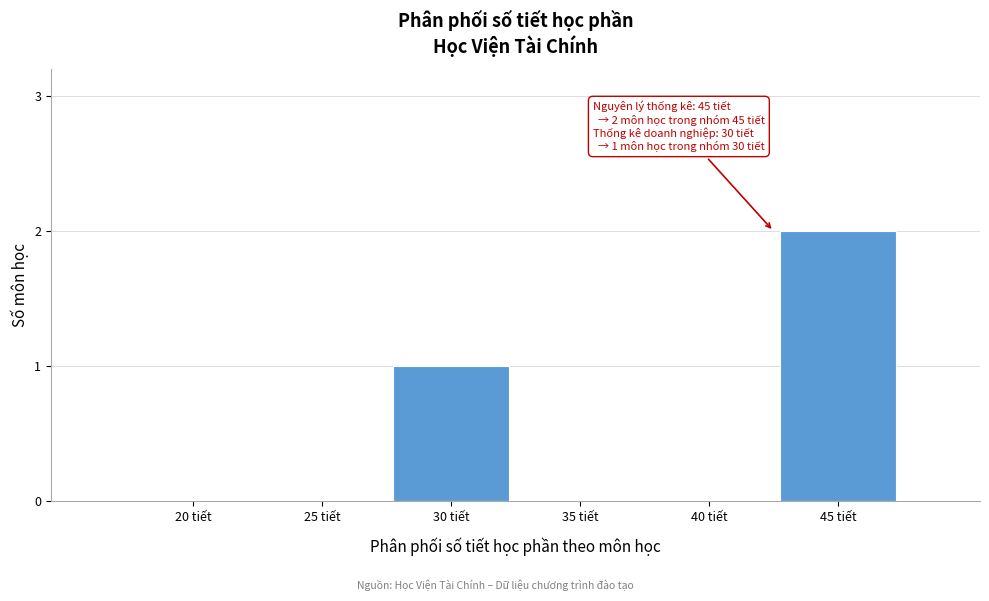

Reading right to left, transcribe all the data shown in this chart.

45 tiết=2	40 tiết=0	35 tiết=0	30 tiết=1	25 tiết=0	20 tiết=0